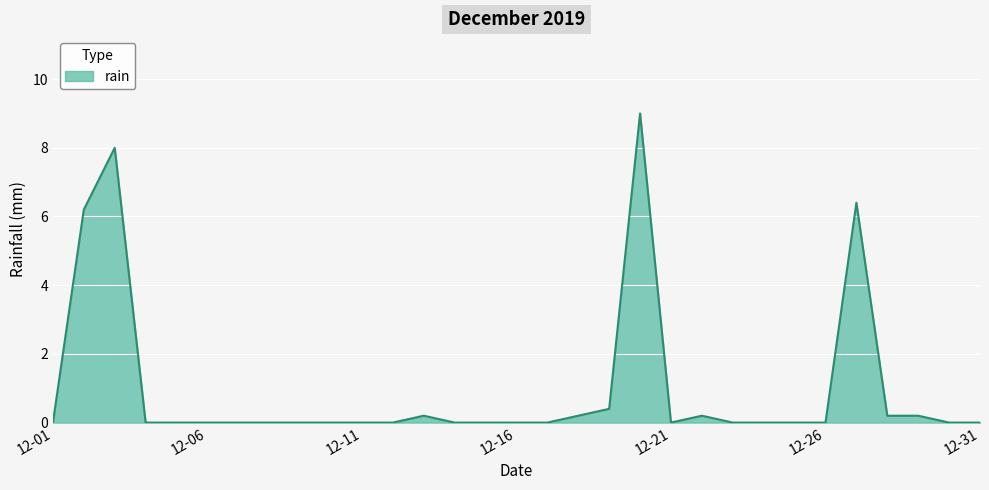

Rank the categories by value from highest to lowest.

2019-12-20, 2019-12-03, 2019-12-27, 2019-12-02, 2019-12-19, 2019-12-13, 2019-12-18, 2019-12-22, 2019-12-28, 2019-12-29, 2019-12-01, 2019-12-04, 2019-12-05, 2019-12-06, 2019-12-07, 2019-12-08, 2019-12-09, 2019-12-10, 2019-12-11, 2019-12-12, 2019-12-14, 2019-12-15, 2019-12-16, 2019-12-17, 2019-12-21, 2019-12-23, 2019-12-24, 2019-12-25, 2019-12-26, 2019-12-30, 2019-12-31